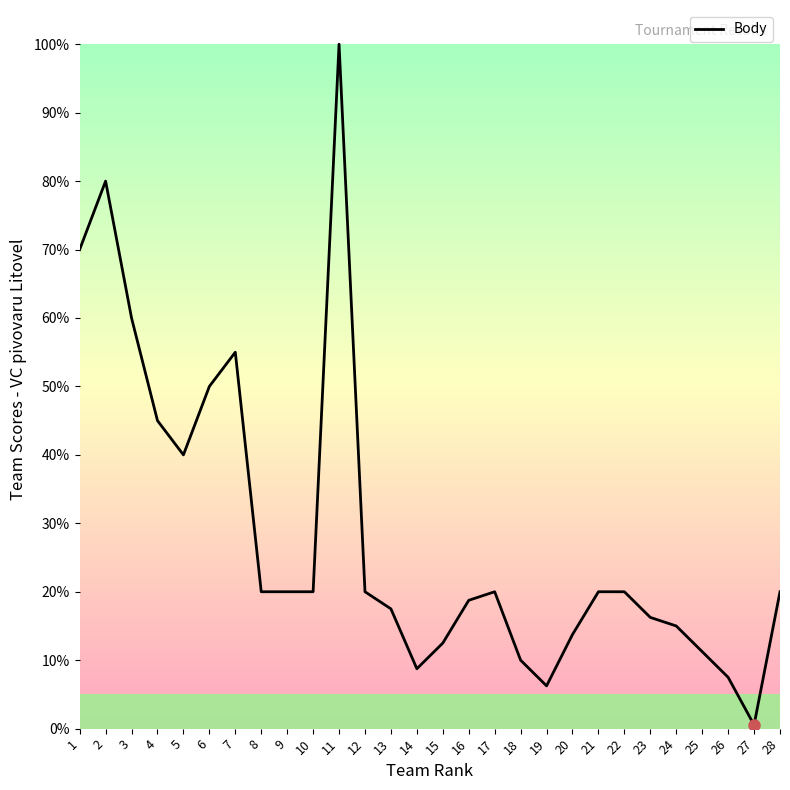

The value at 6 is 34.5. True or false?

False